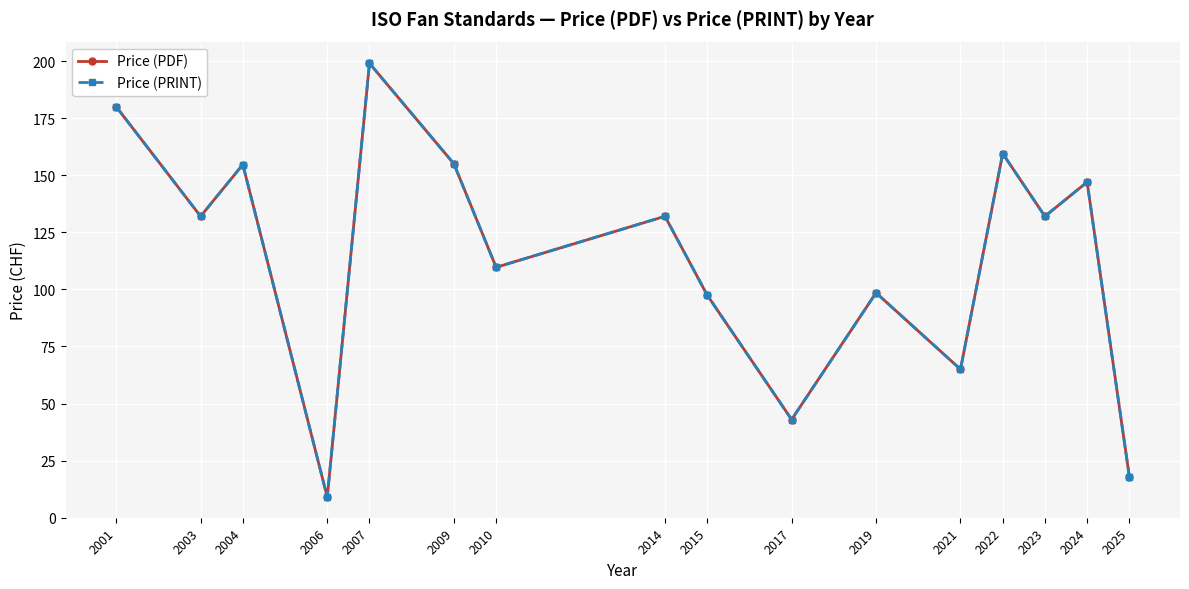

True or false: Price (PRINT) has a value of 32.6 at 2024.

False